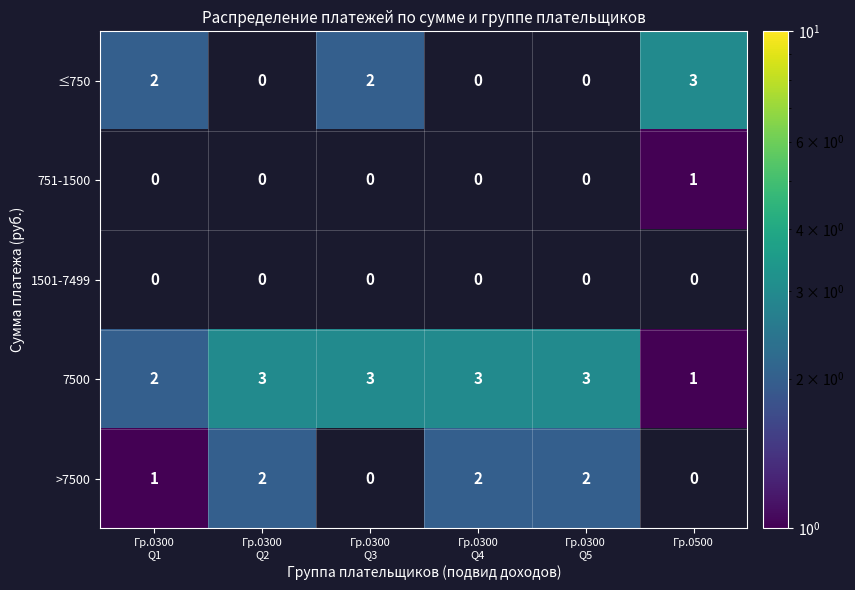

At Гр.0500, list the series in order from smallest to largest.

751-1500, 1501-7499, 7500, >7500, ≤750